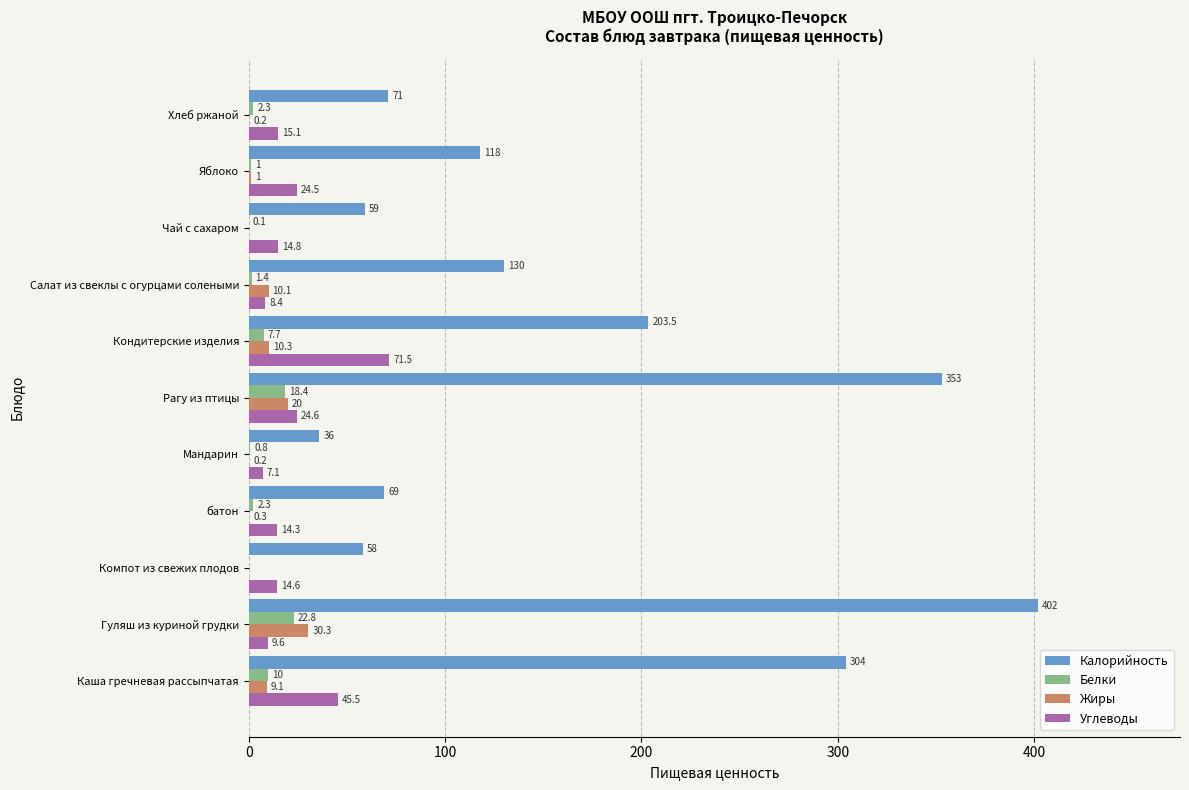

At which category is the sum across all series the highest?

Гуляш из куриной грудки